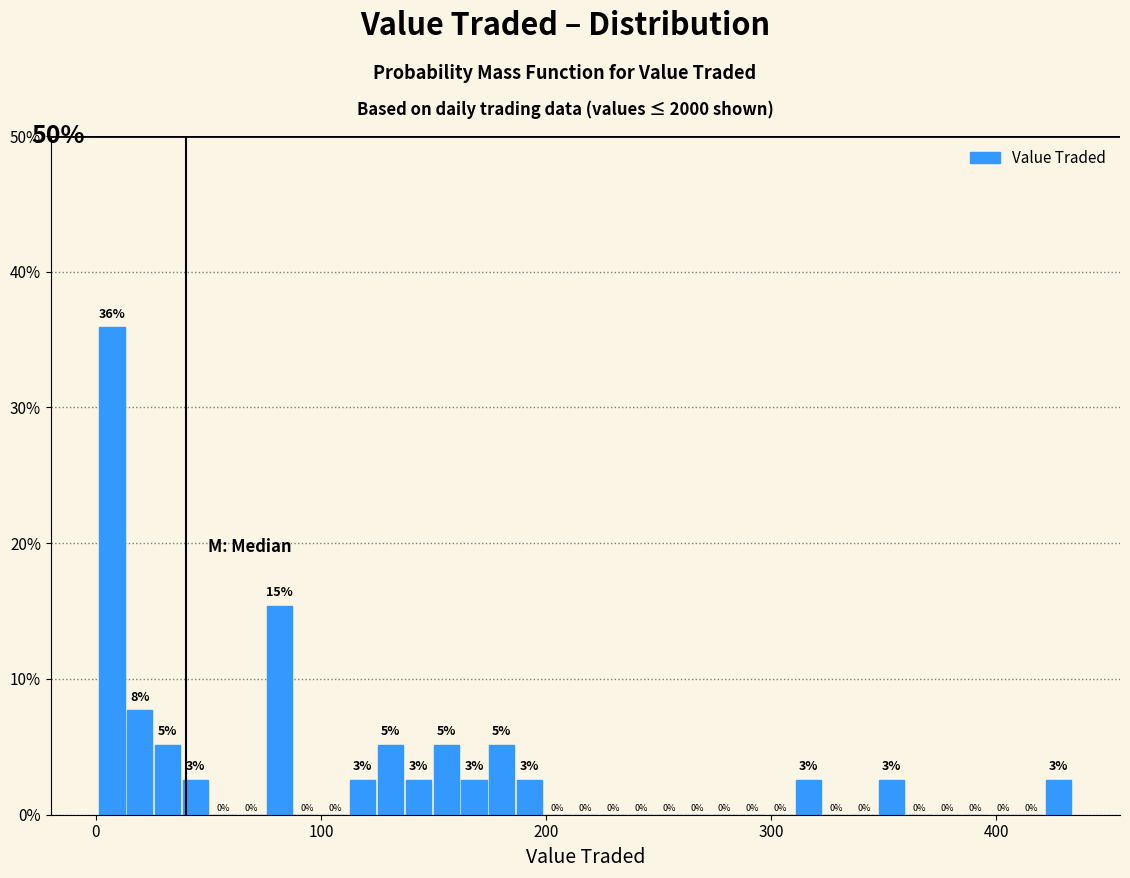

Around what value on the x-axis is the tallest bar? Give the approximate position of its centre, as read against the axis.

10